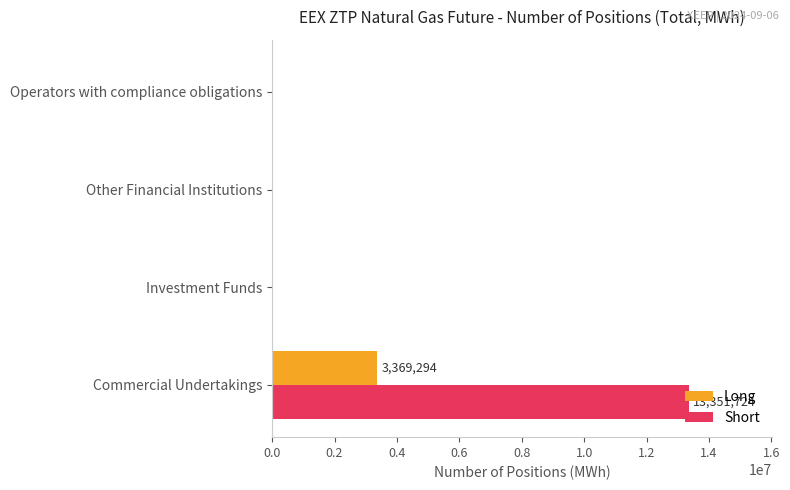

Which category has the highest value in the Short series?

Commercial Undertakings